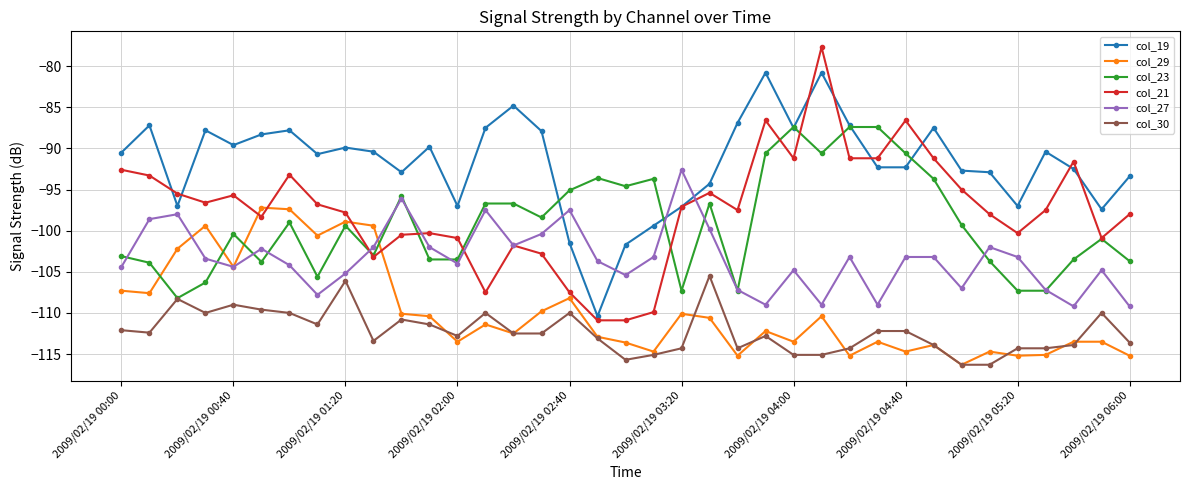

What is the value of the col_21 point at the 29th from the left?

-86.6